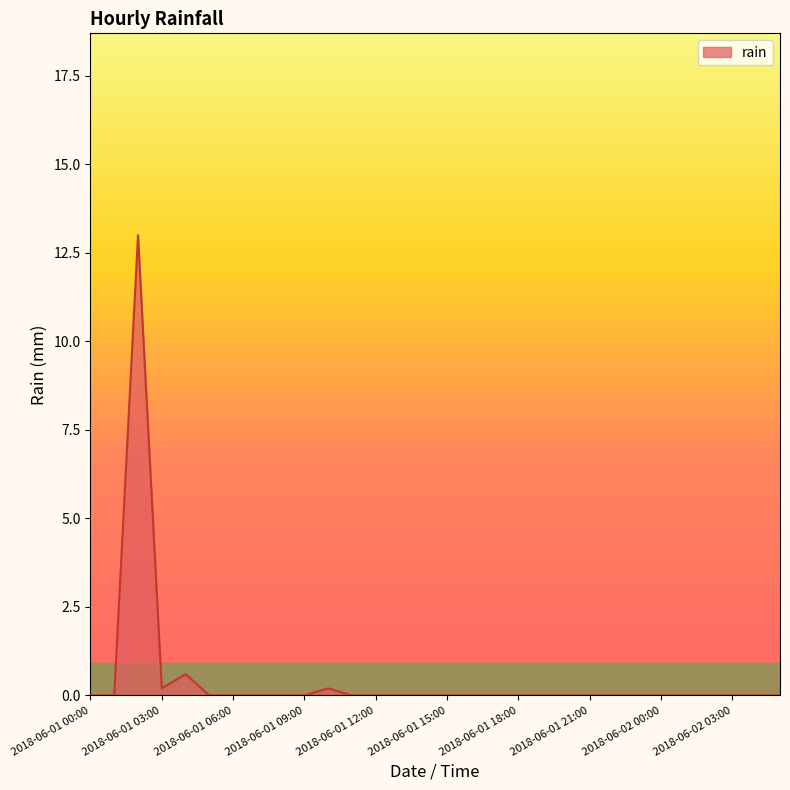

What is the difference between the maximum and minimum values?

13.0